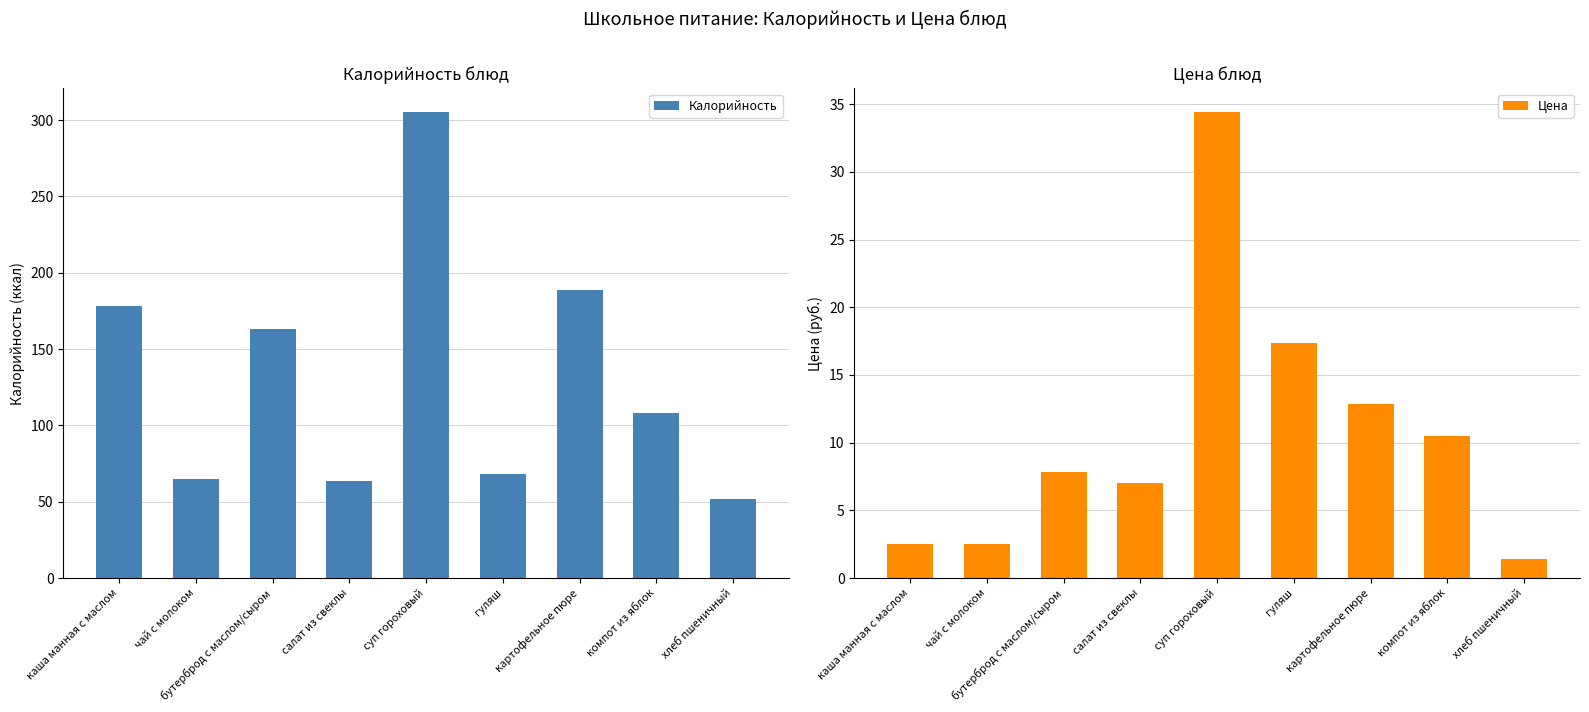

What is the value of the Калорийность bar at the 5th from the left?

305.5